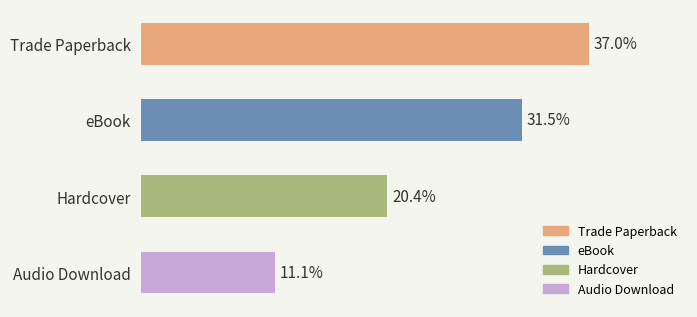

List the labels in order of value, smallest first.

Audio Download, Hardcover, eBook, Trade Paperback